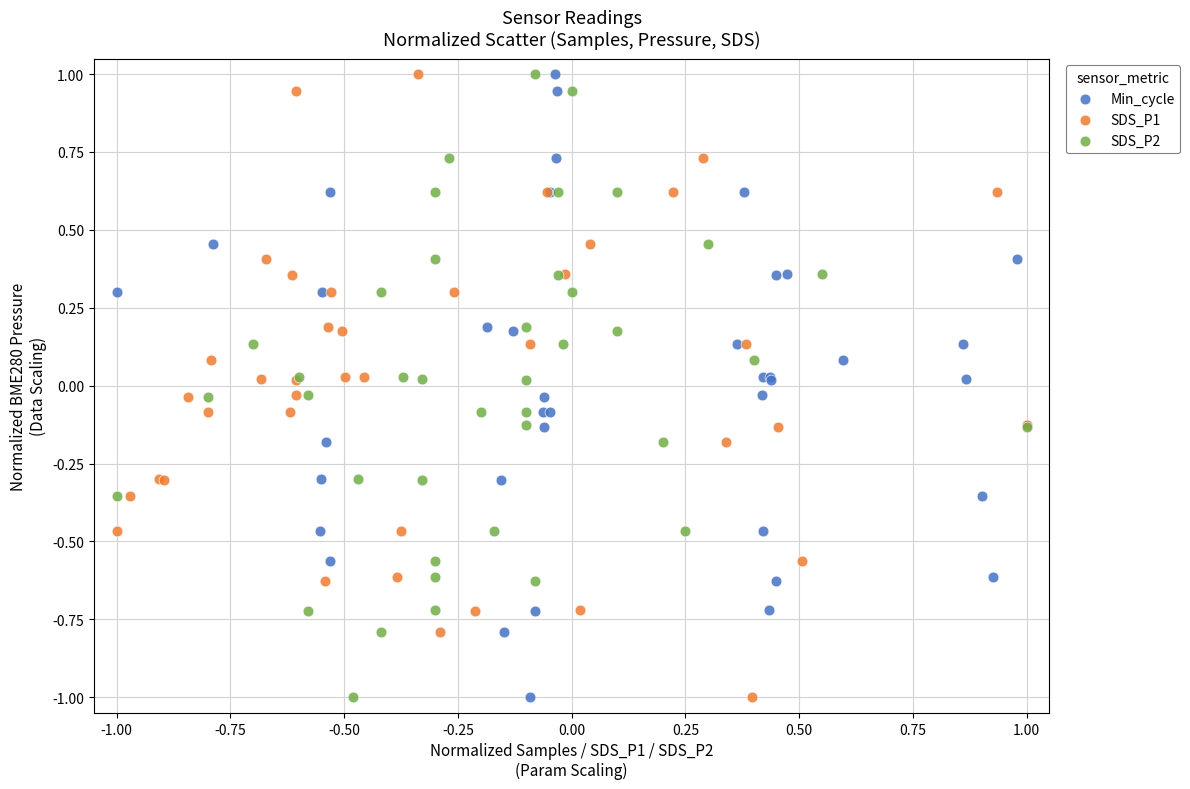

What are all the series names shown in the legend?

Min_cycle, SDS_P1, SDS_P2